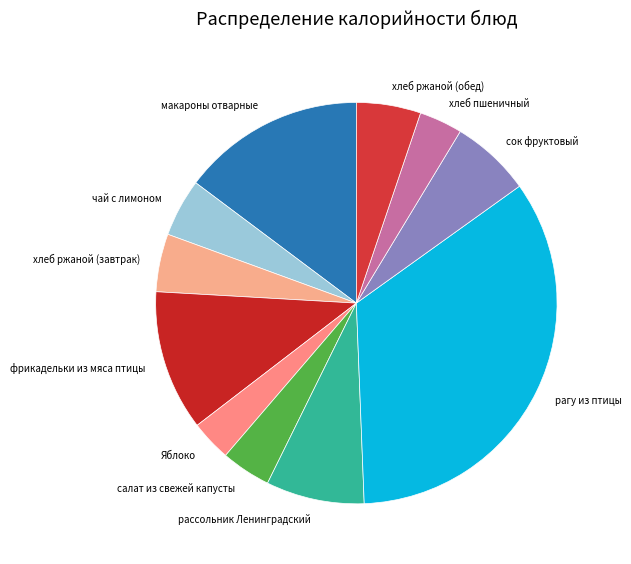

Is the sum of хлеб ржаной (обед) and сок фруктовый greater than half?

No